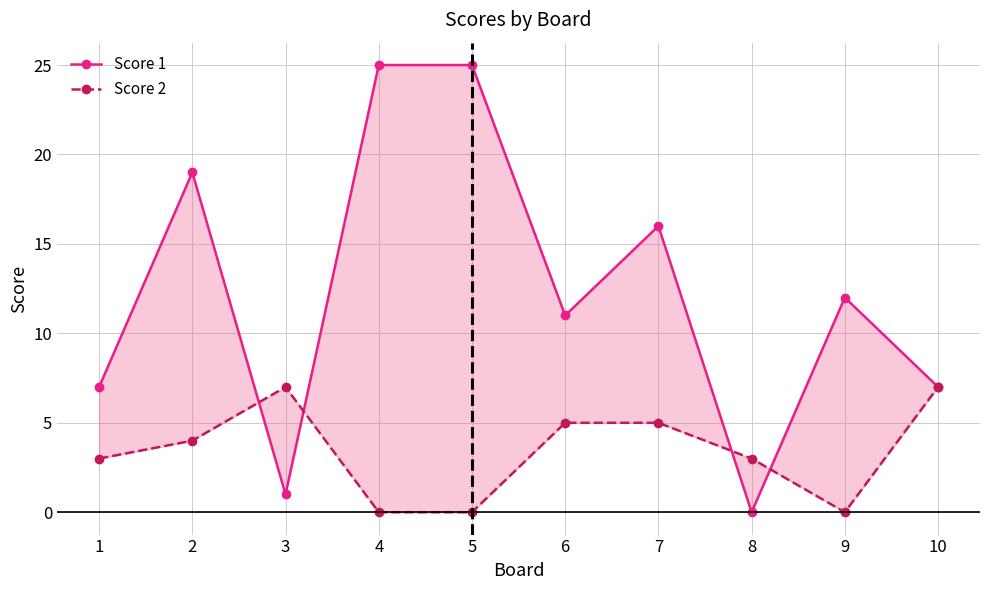

Which series changed the most between 4 and 9?

Score 1